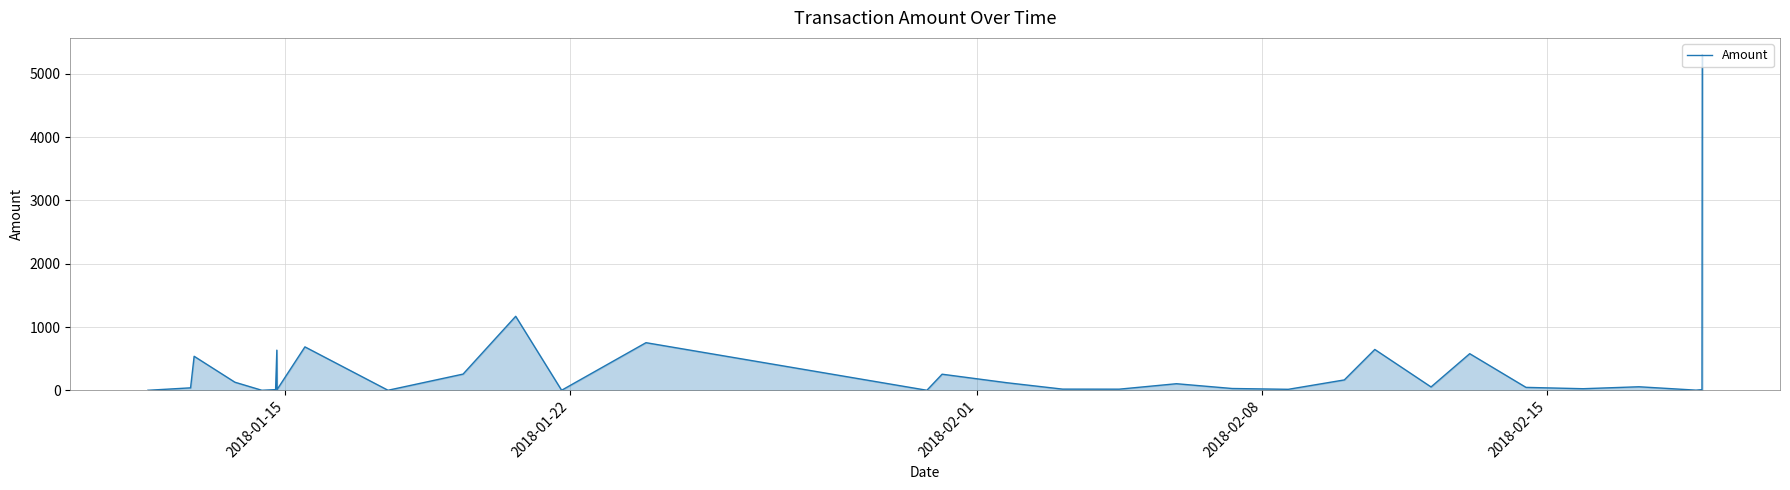

What is the difference between the second highest and second lowest values?

1169.3